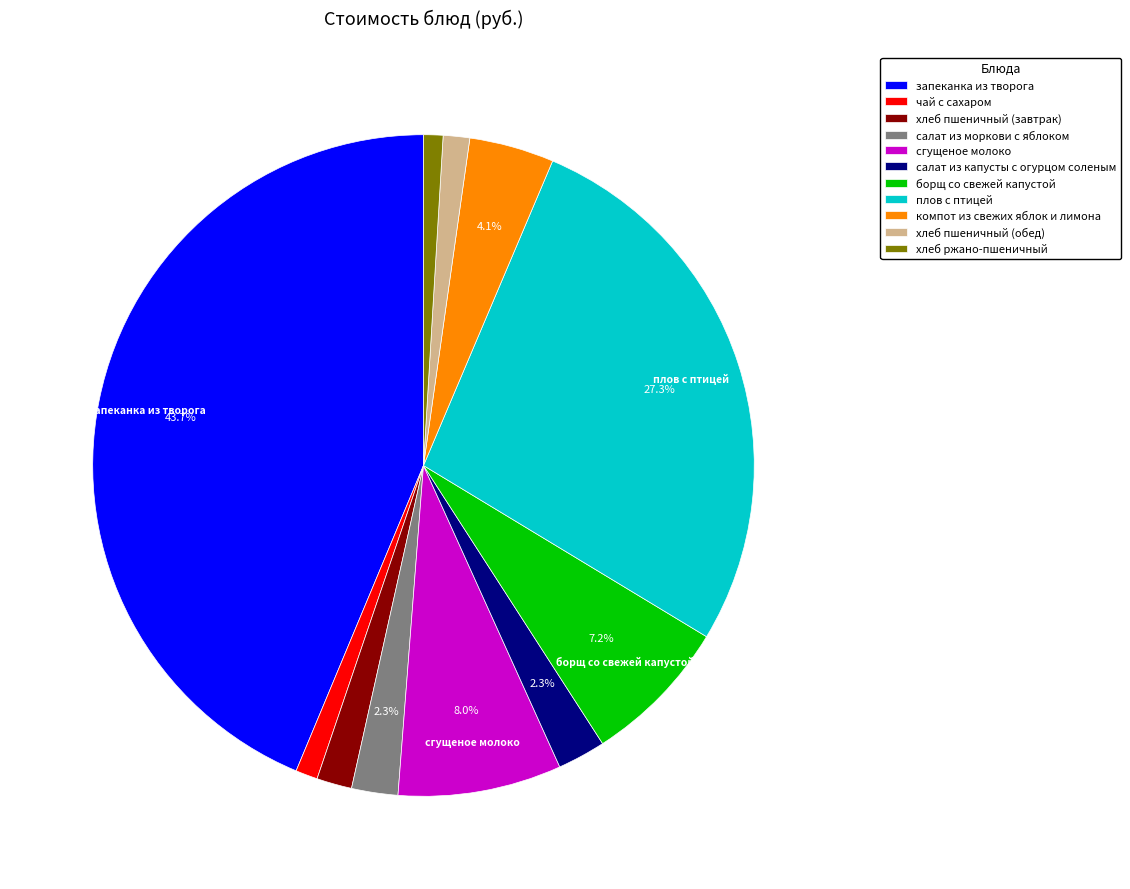

To the nearest percent, what is the combined percentage of хлеб ржано-пшеничный and сгущеное молоко?

9%